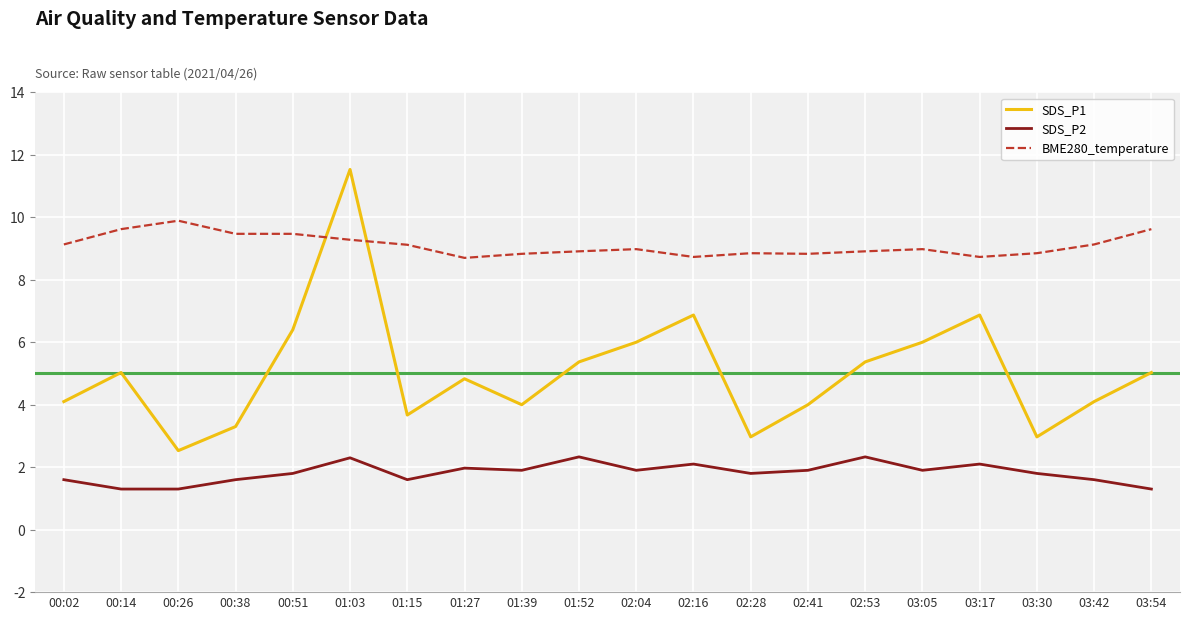

What is the minimum value for SDS_P1?

2.5